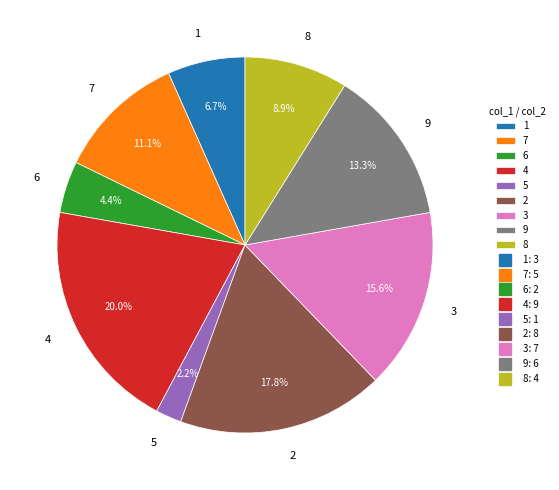

What is the ratio of the value at 9 to the value at 6?

3.0